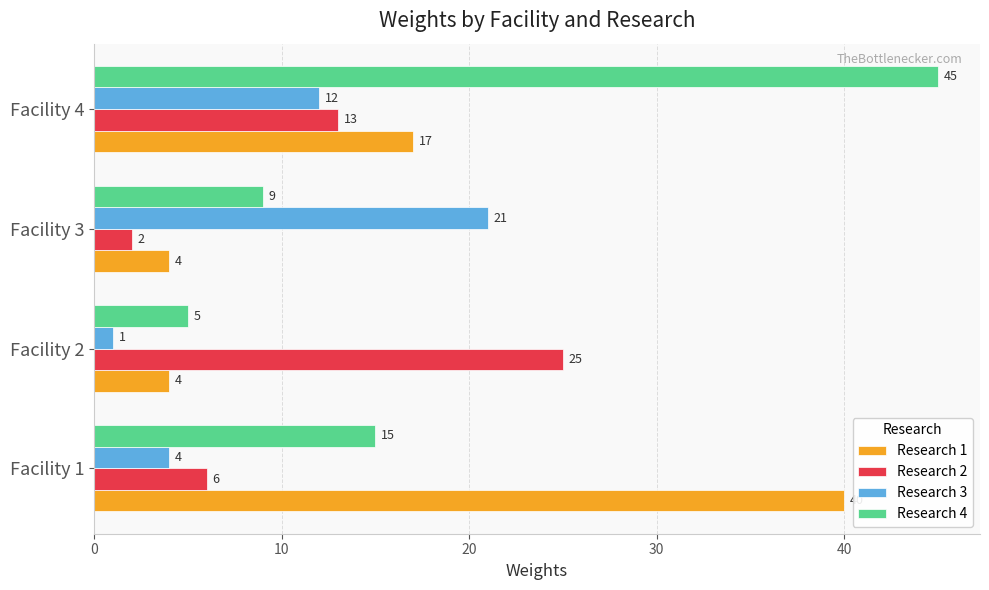

How many series are shown in this chart?

4